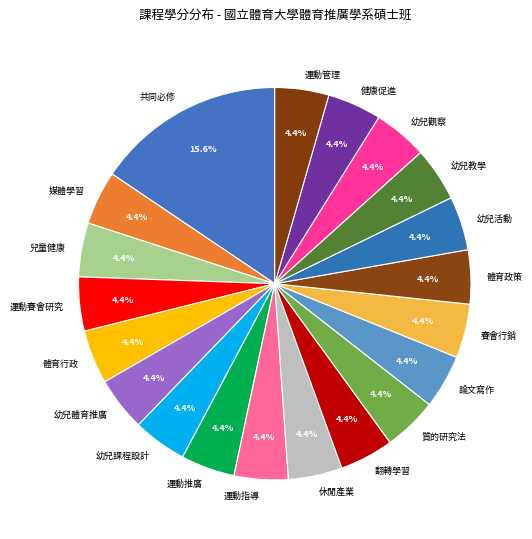

Which has a higher value, 共同必修 or 運動指導?

共同必修